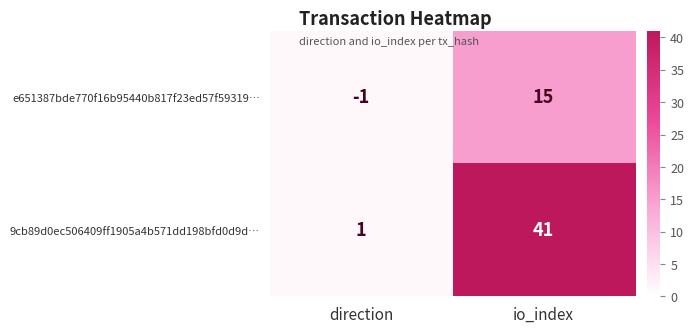

At which label is 9cb89d0ec506409ff1905a4b571dd198bfd0d9d… closest to 21?

direction